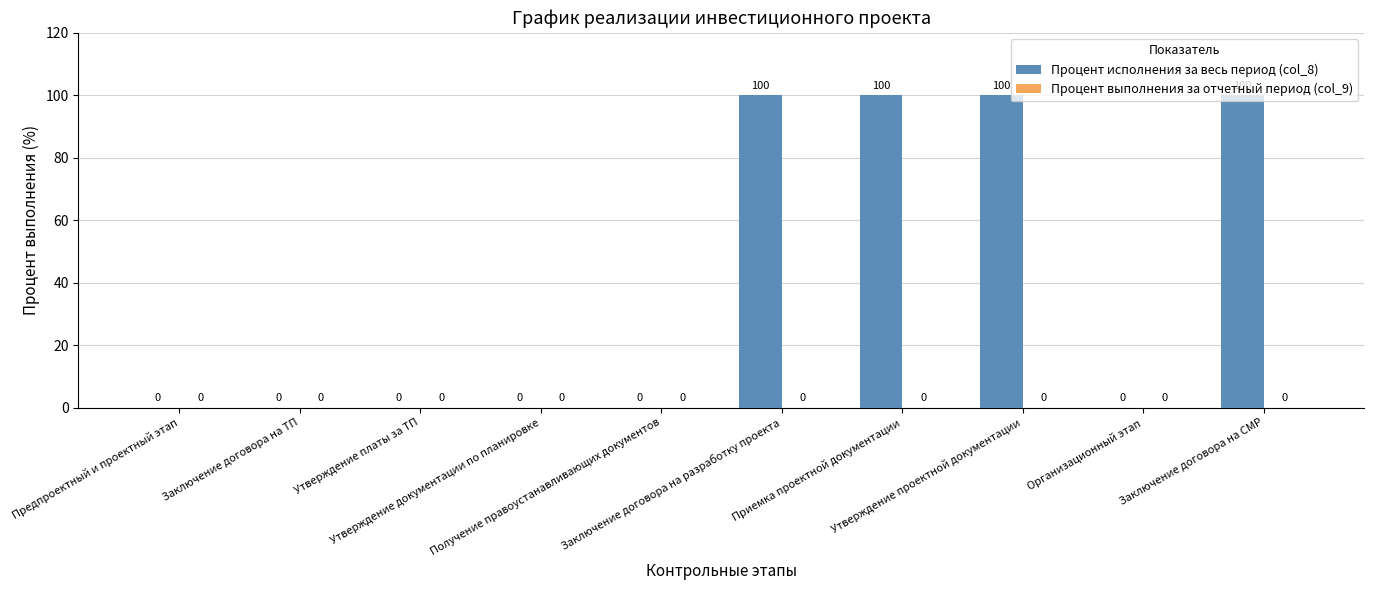

What is the greatest value displayed?

100